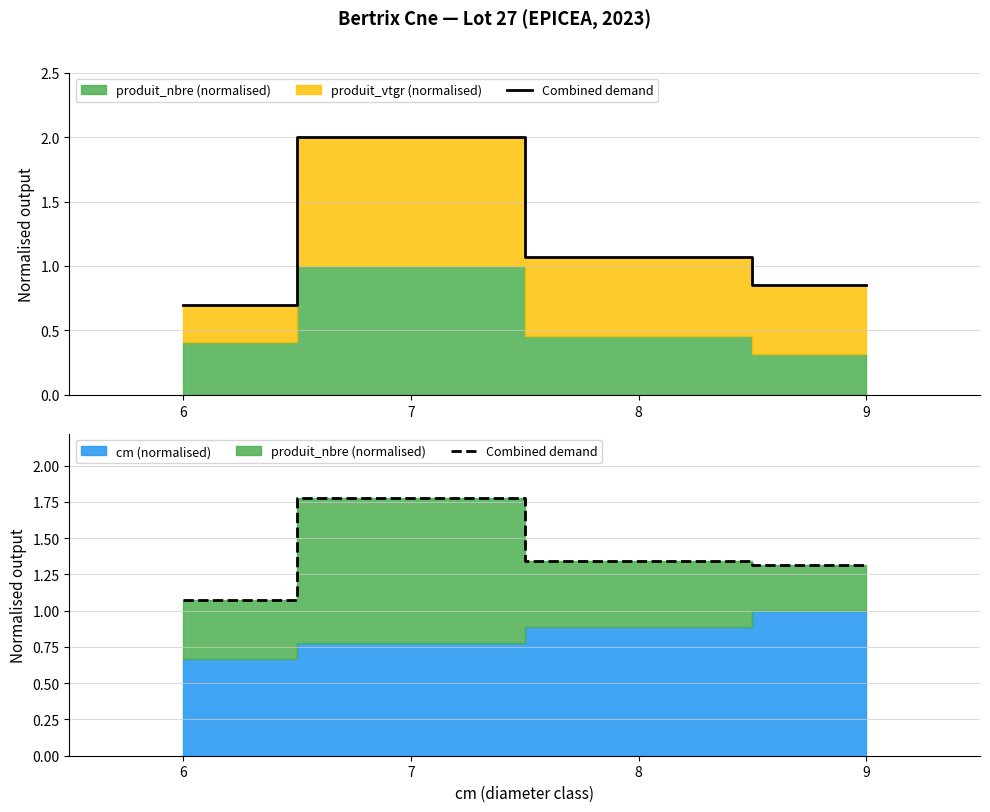

The value at 7 is 3.1. True or false?

False